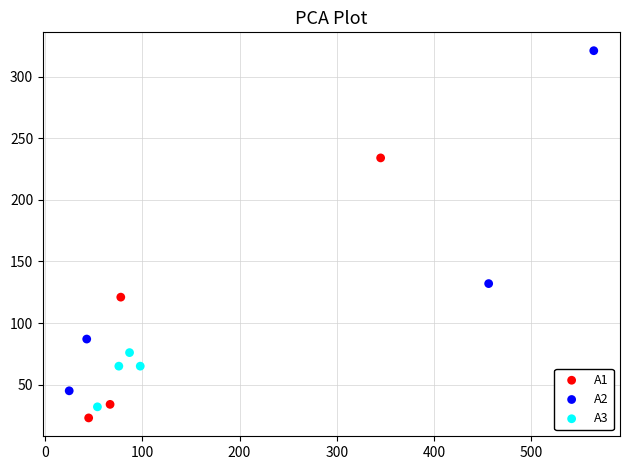

Which series contains the lowest Y value?

A1